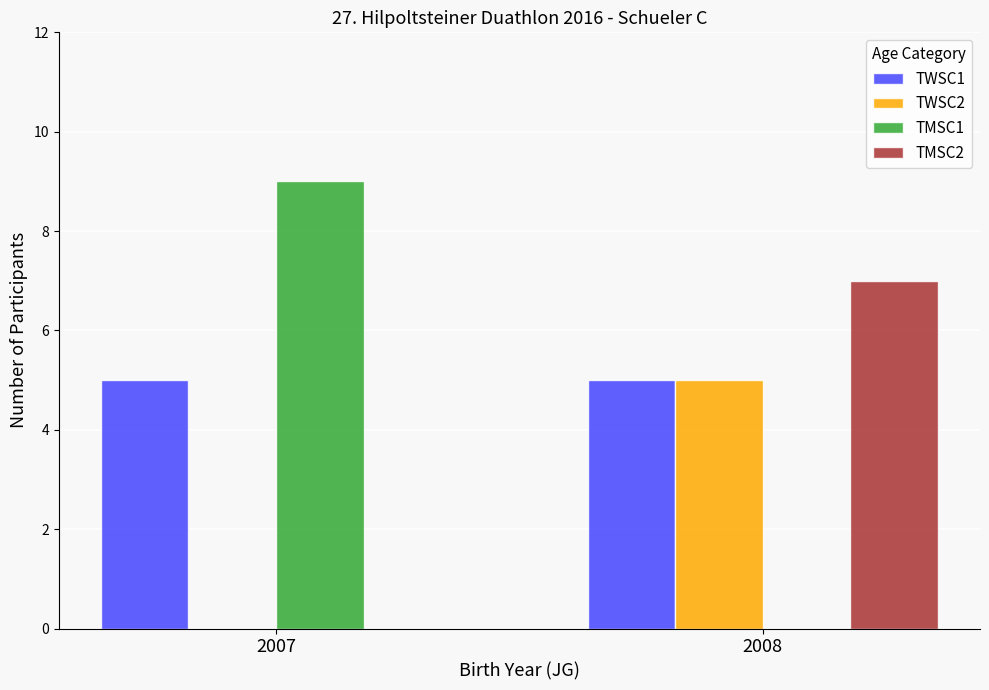

What is the maximum value shown in the chart?

9